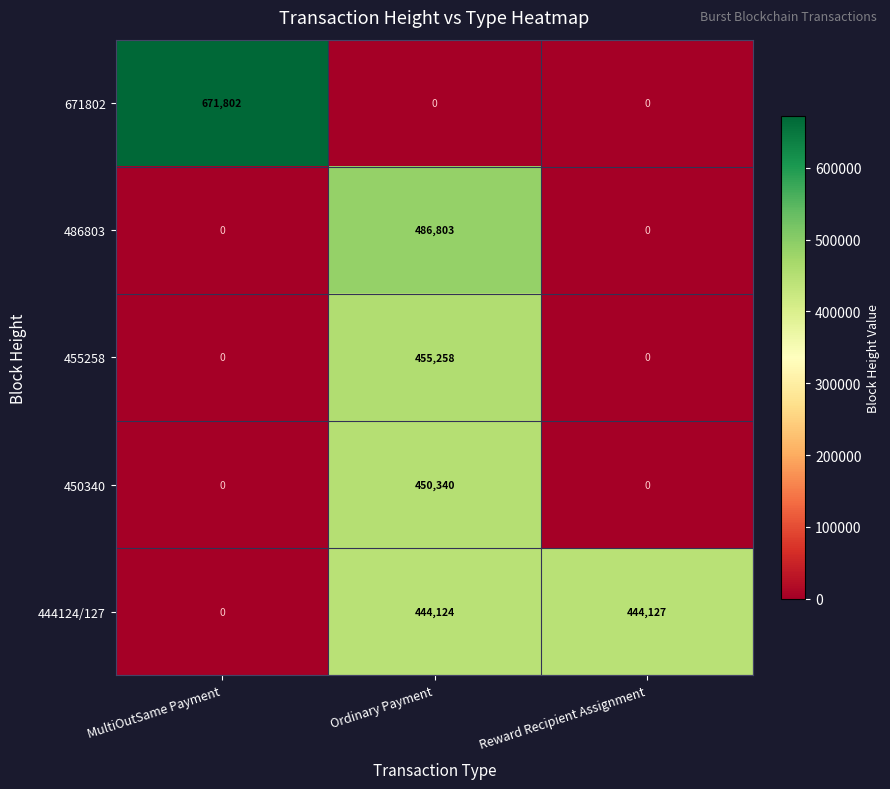

List the series in order of their peak value, lowest first.

444124/127, 450340, 455258, 486803, 671802